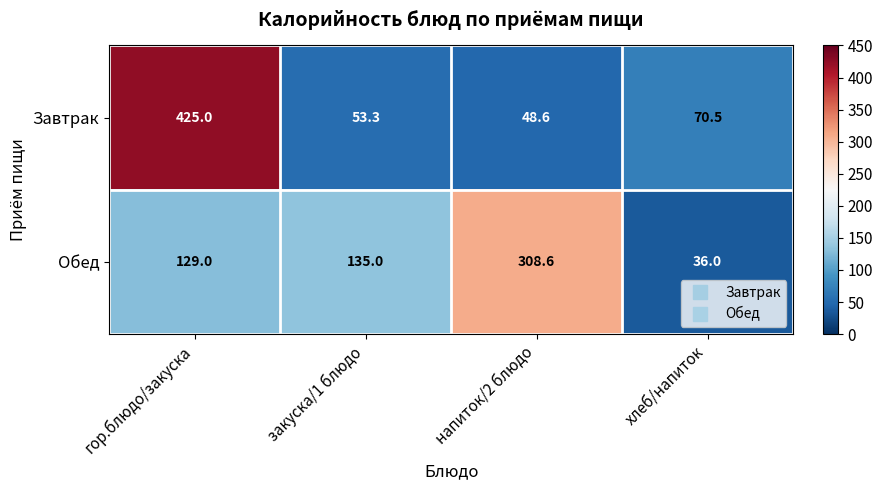

At which category is the sum across all series the highest?

гор.блюдо/закуска